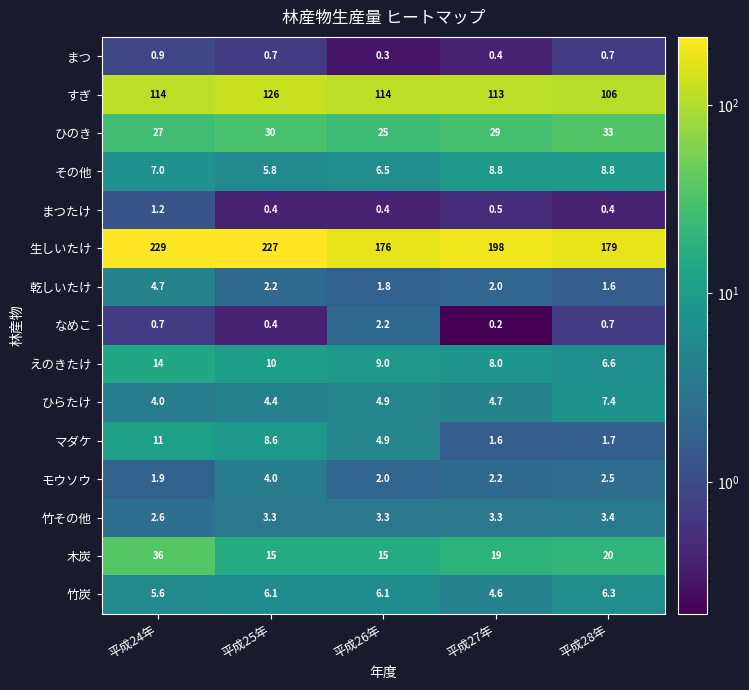

List the series in order of their peak value, highest first.

生しいたけ, すぎ, 木炭, ひのき, えのきたけ, マダケ, その他, ひらたけ, 竹炭, 乾しいたけ, モウソウ, 竹その他, なめこ, まつたけ, まつ